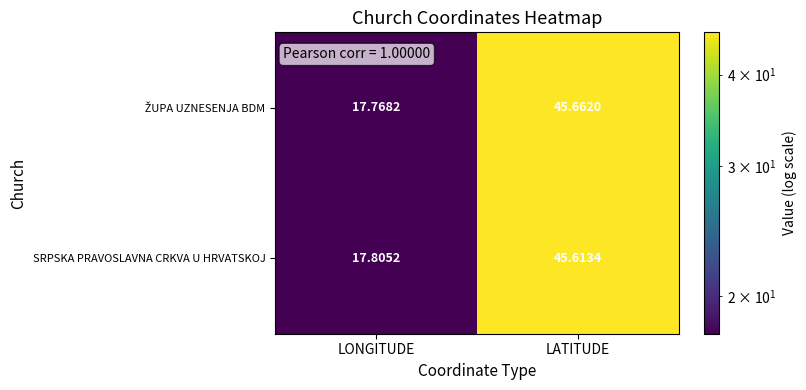

At which category is the sum across all series the highest?

LATITUDE